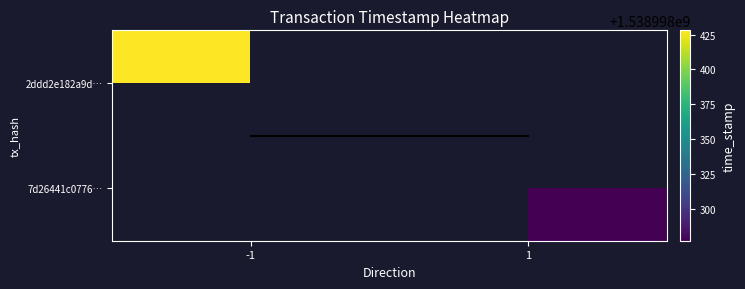

What is the difference between the highest and lowest values at -1?

1538998427.5